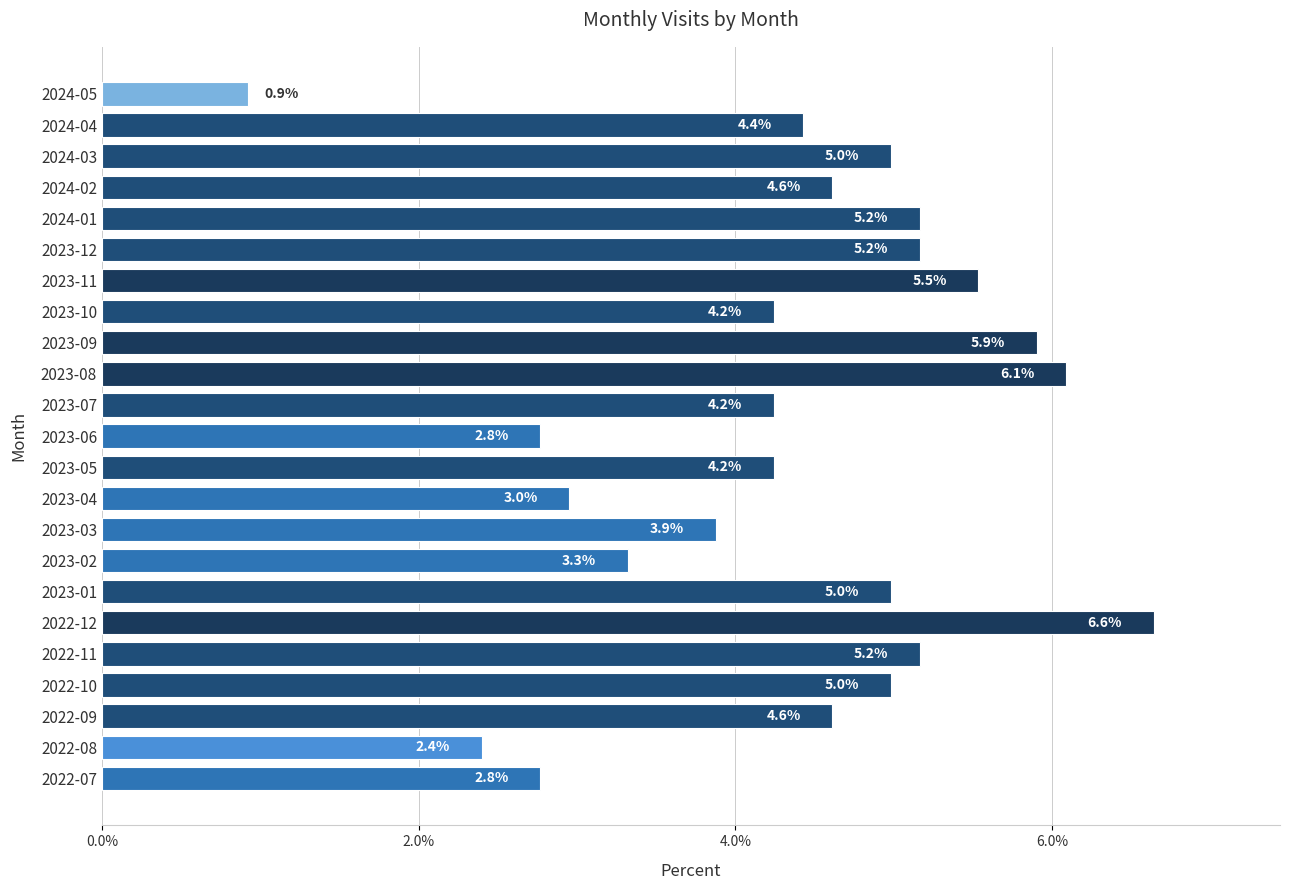

What is the difference between the second highest and second lowest values?

3.7